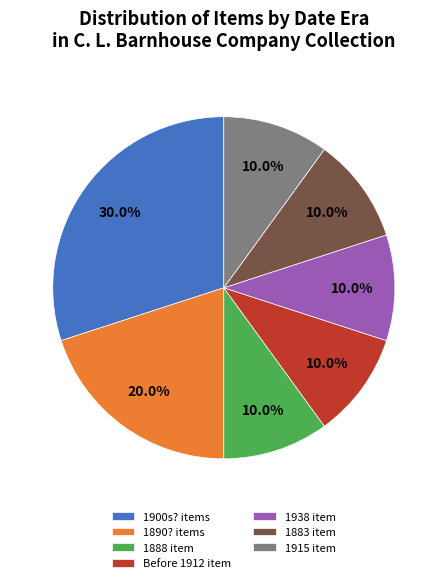

What is the ratio of the value at 1938 item to the value at 1890? items?

0.5